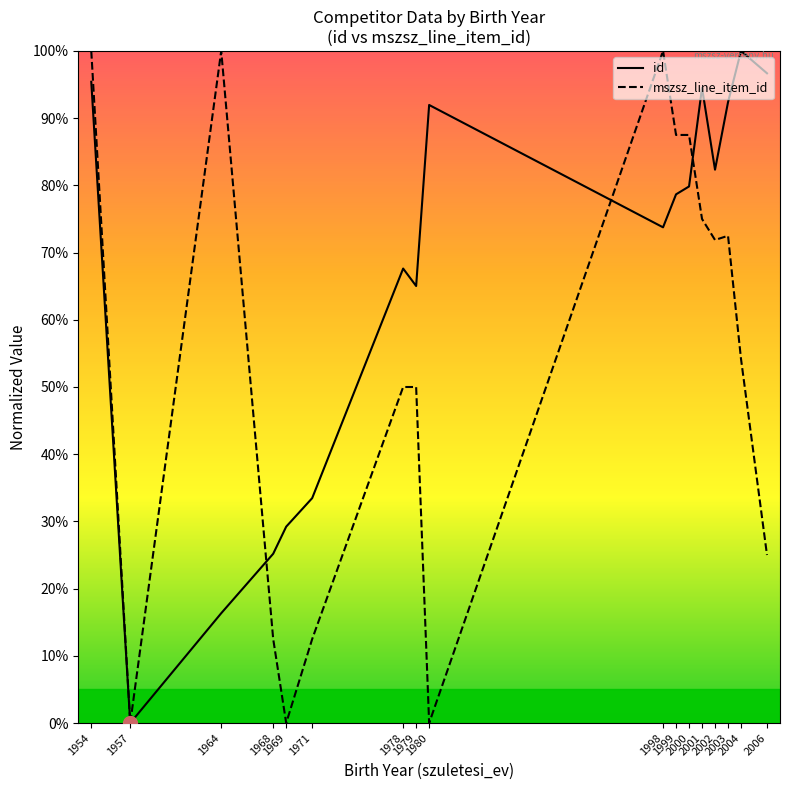

List the series in order of their overall mean, lowest first.

mszsz_line_item_id, id